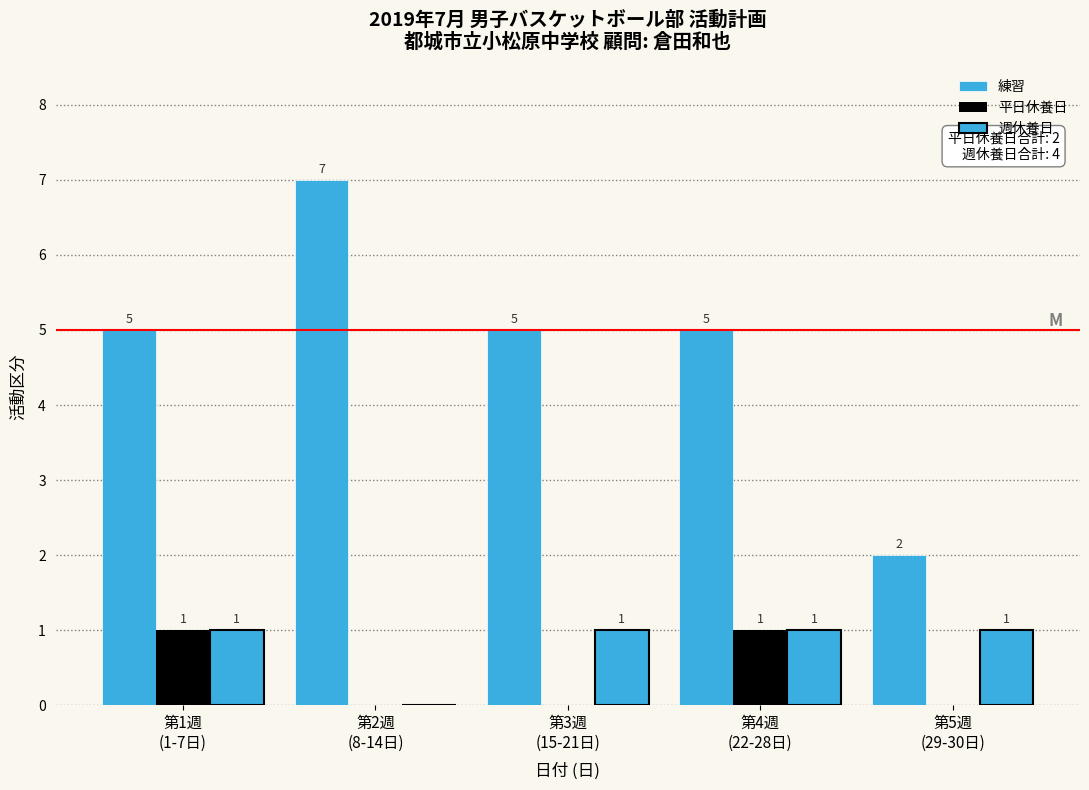

How many series are shown in this chart?

3